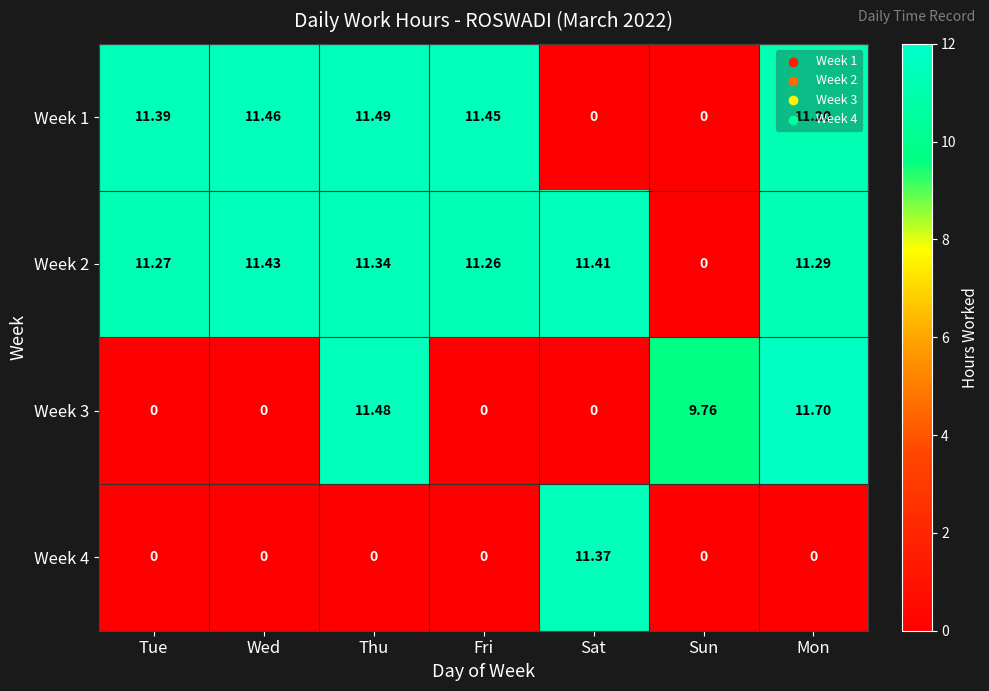

At which category does the chart reach its peak across all series?

Mon